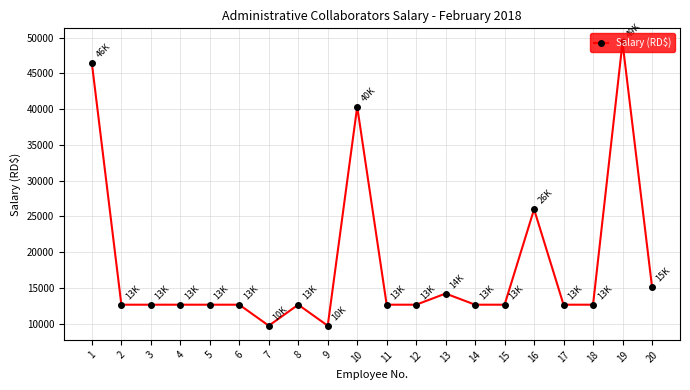

True or false: the data has more than 1 interior local peaks.

True